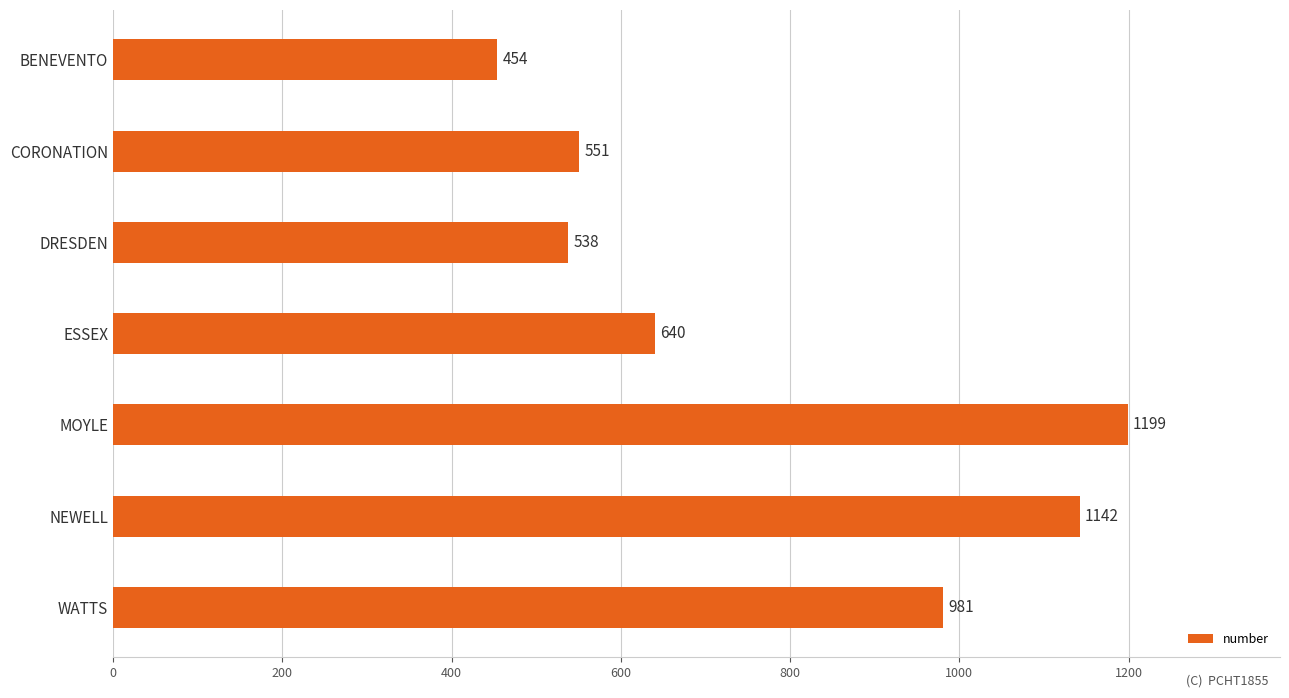

Reading top to bottom, what are all the values shown in this chart?

BENEVENTO=454	CORONATION=551	DRESDEN=538	ESSEX=640	MOYLE=1199	NEWELL=1142	WATTS=981